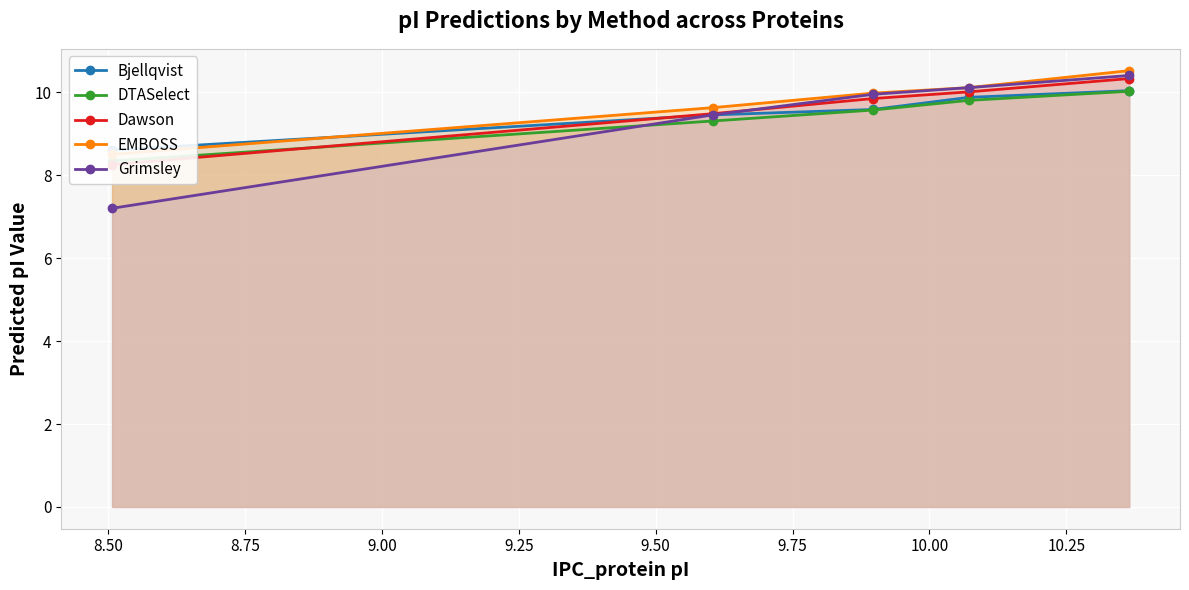

What is the difference between the maximum and minimum values in the Dawson series?

2.1